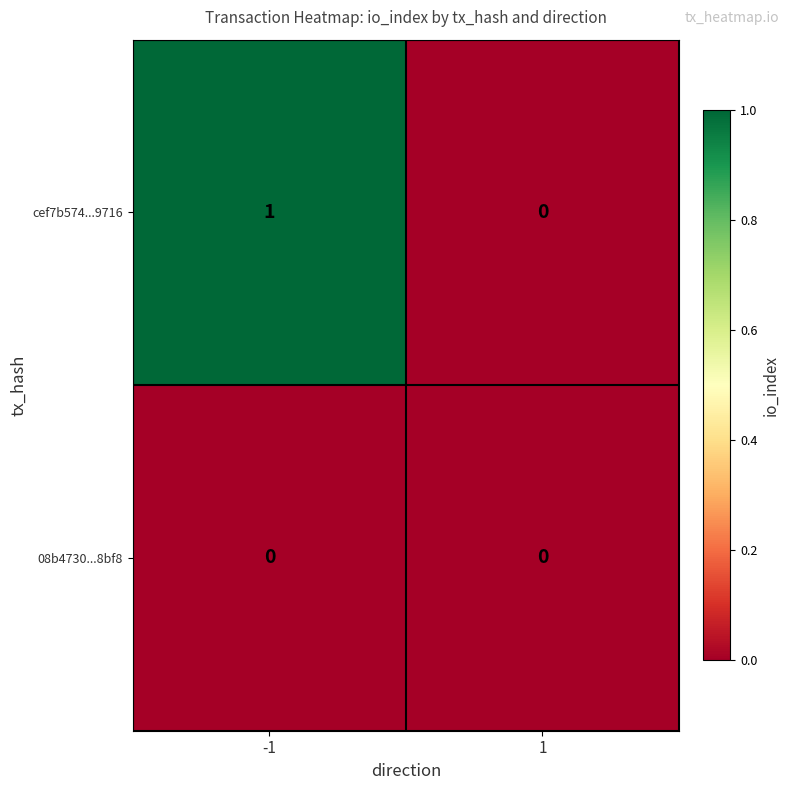

What is the total value across all series at -1?

1